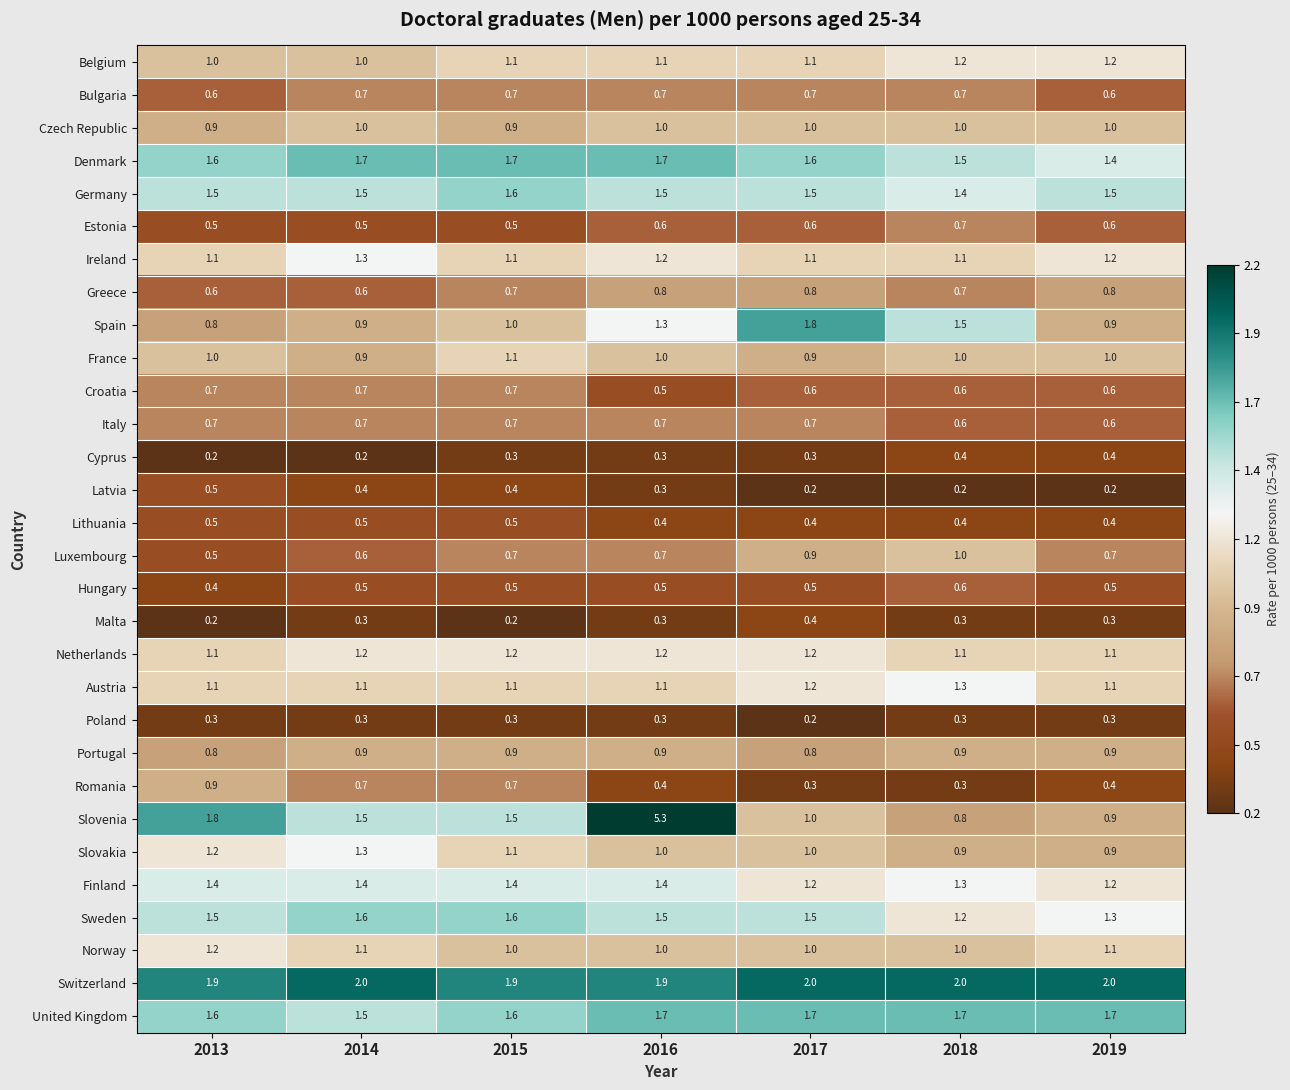

True or false: Malta has a value of 0.2 at 2015.

True